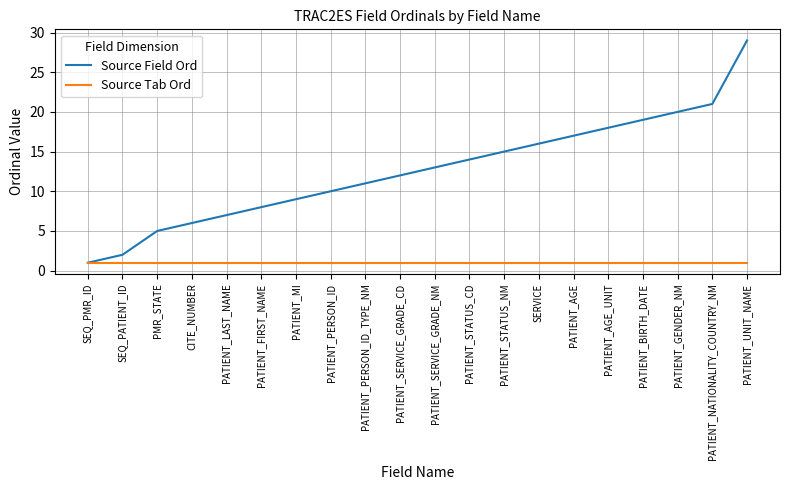

What position from the left is PATIENT_UNIT_NAME?

20